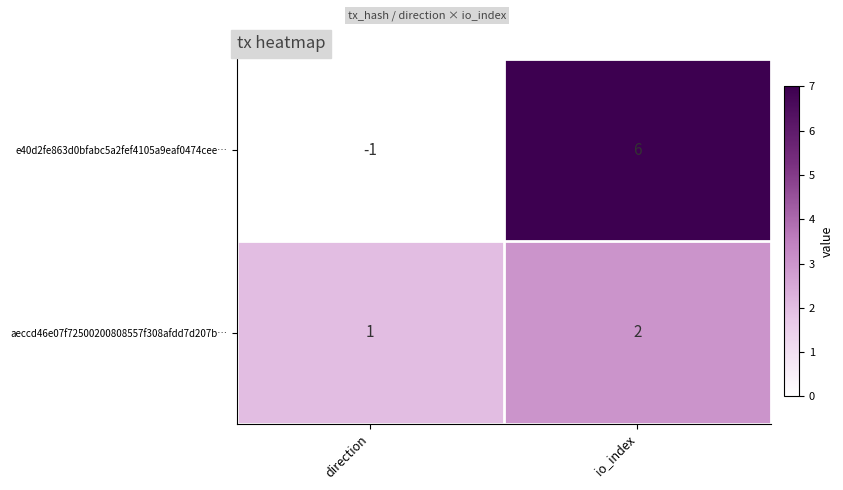

What is the sum of the aeccd46e07f72500200808557f308afdd7d207b… values at io_index and direction?

3